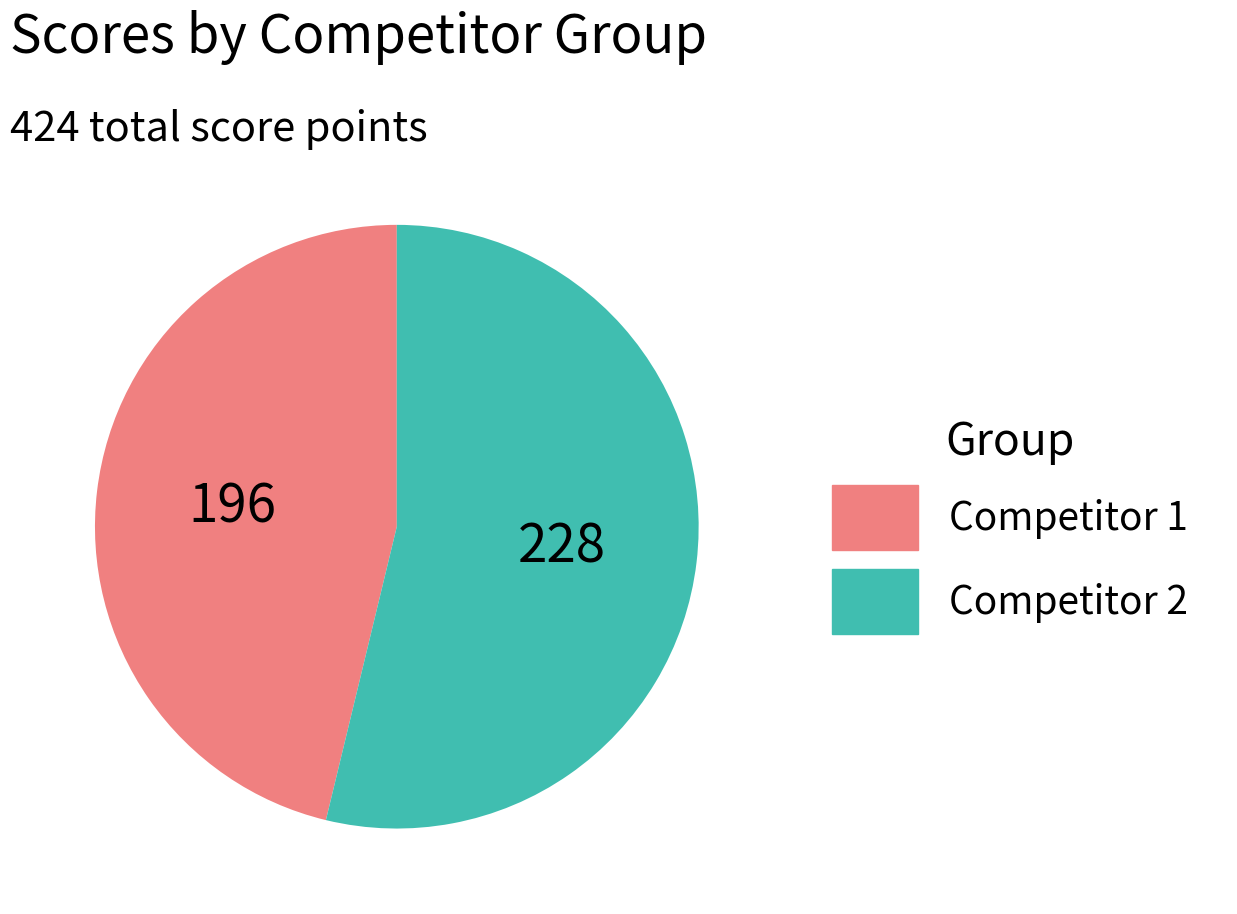

Between Competitor 2 and Competitor 1, which is larger?

Competitor 2